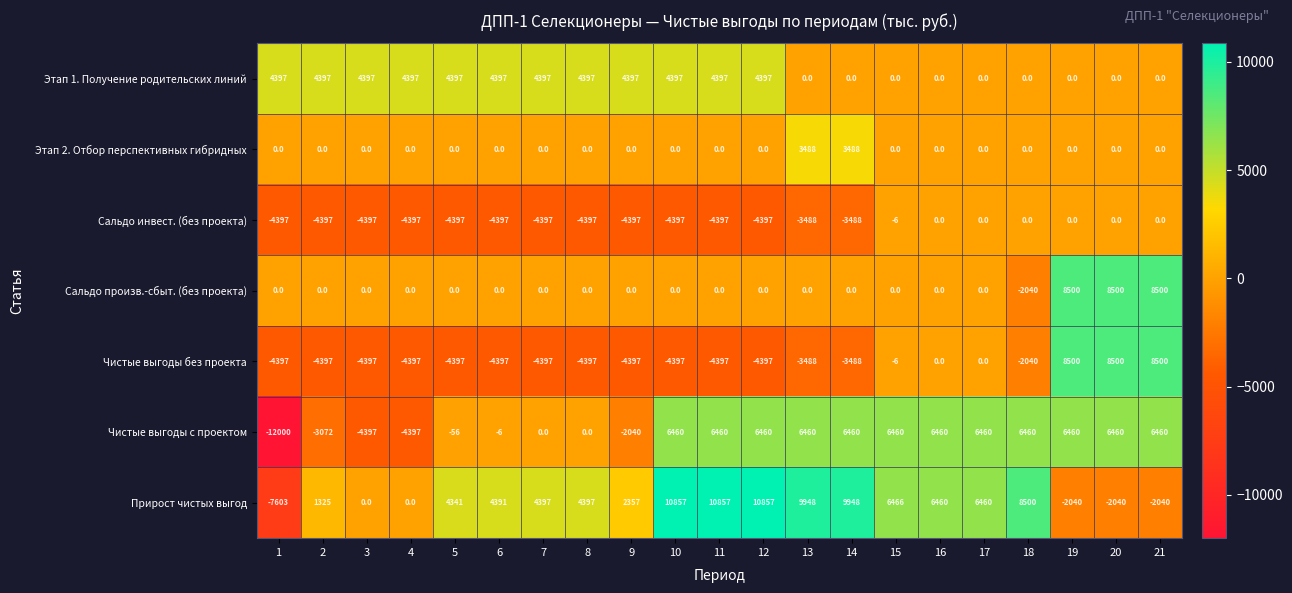

Which category has the lowest value in the Сальдо произв.-сбыт. (без проекта) series?

18